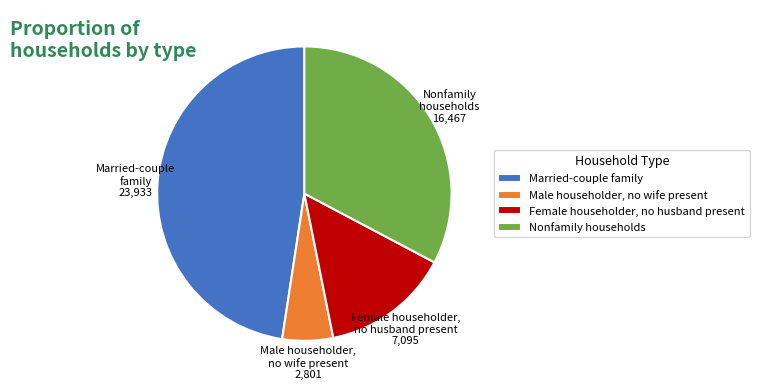

Between Nonfamily households and Female householder, no husband present, which is larger?

Nonfamily households